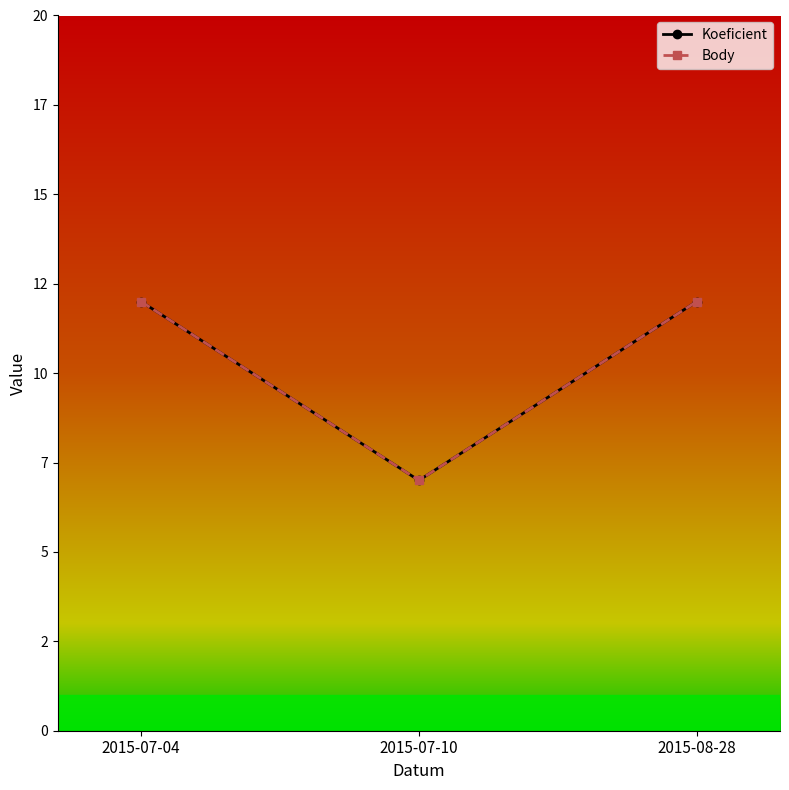

What is the label of the 3rd point from the left?

2015-08-28